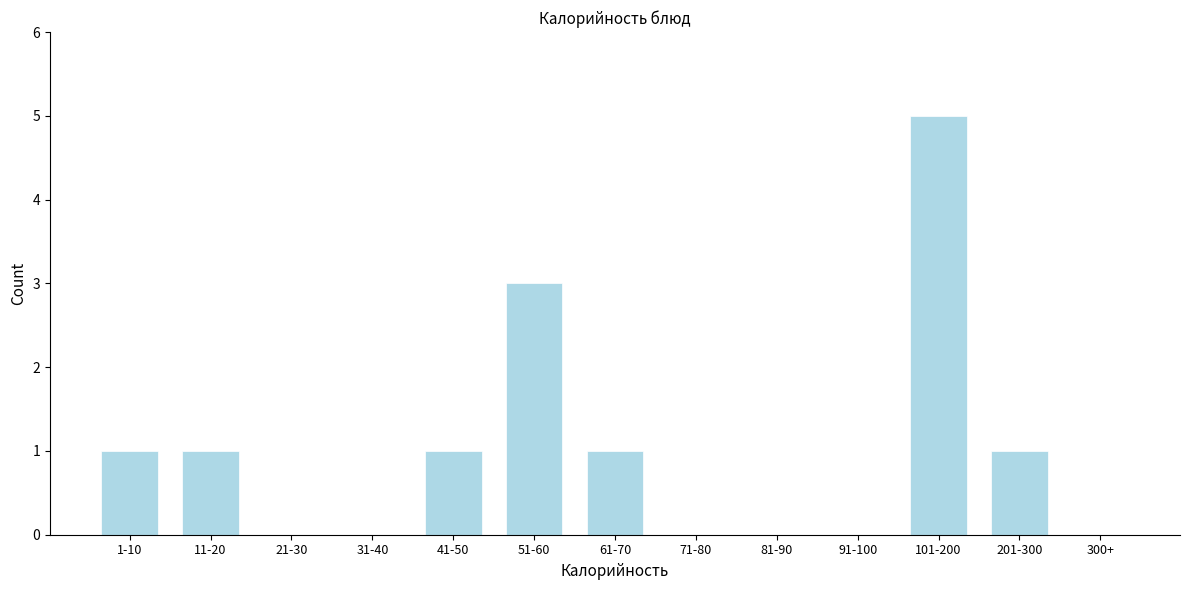

Reading right to left, extract all data points from this chart.

300+=0	201-300=1	101-200=5	91-100=0	81-90=0	71-80=0	61-70=1	51-60=3	41-50=1	31-40=0	21-30=0	11-20=1	1-10=1